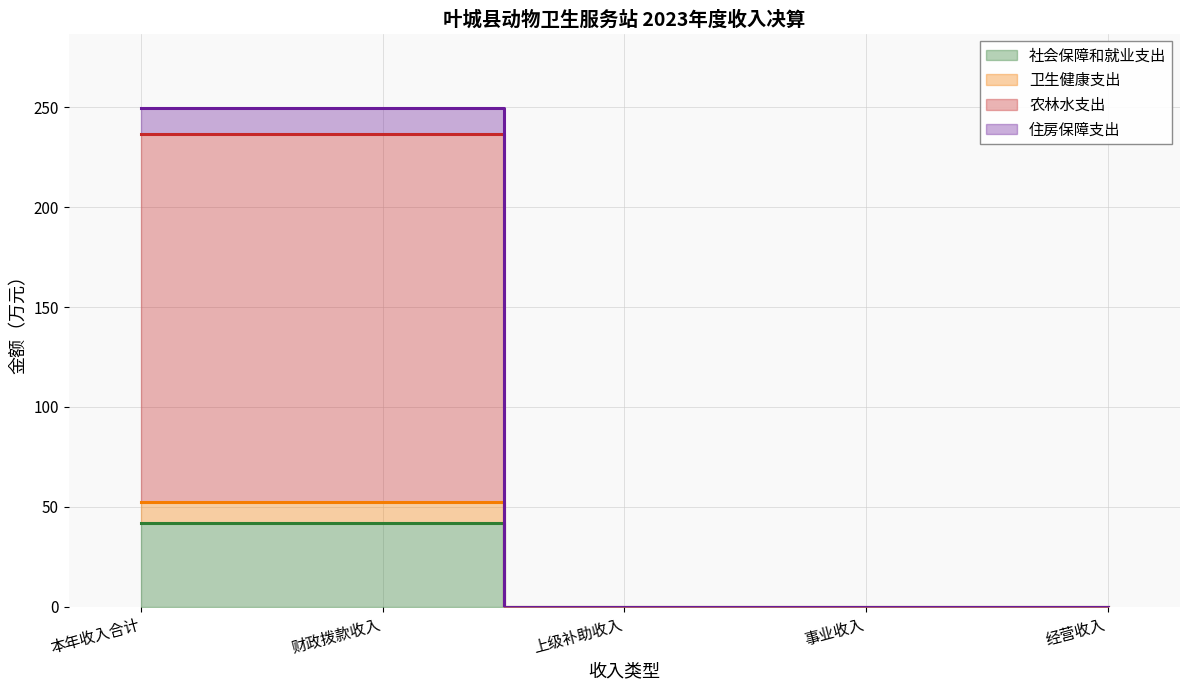

What are all the series names shown in the legend?

社会保障和就业支出, 卫生健康支出, 农林水支出, 住房保障支出